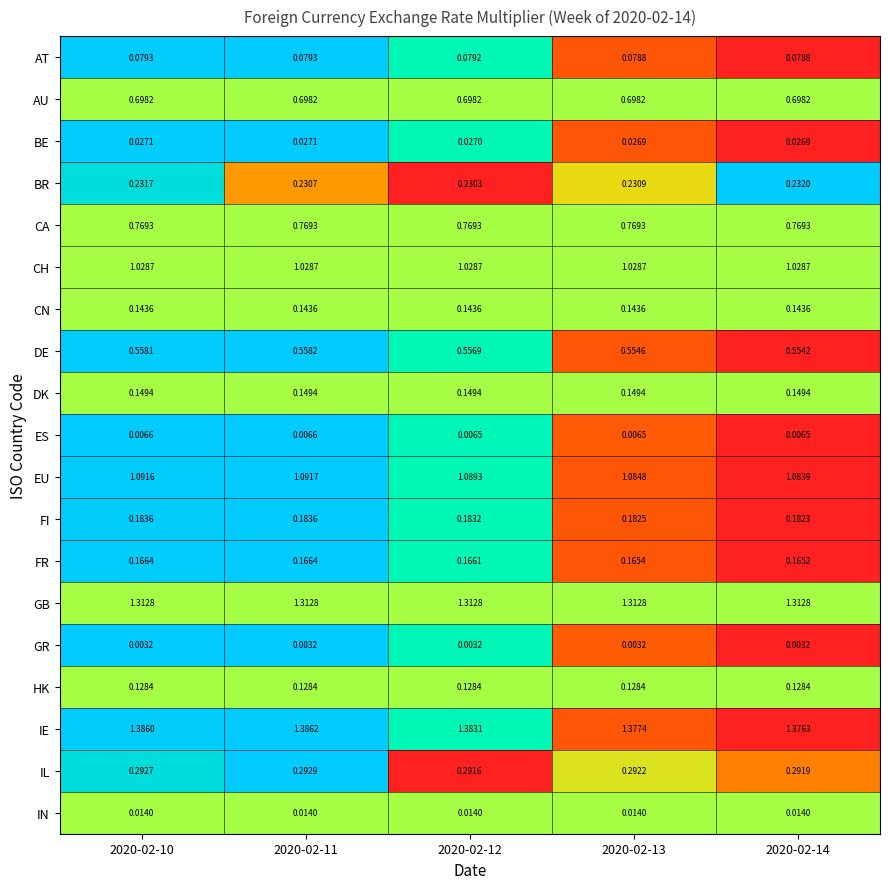

Which series has the largest total across all categories?

IE